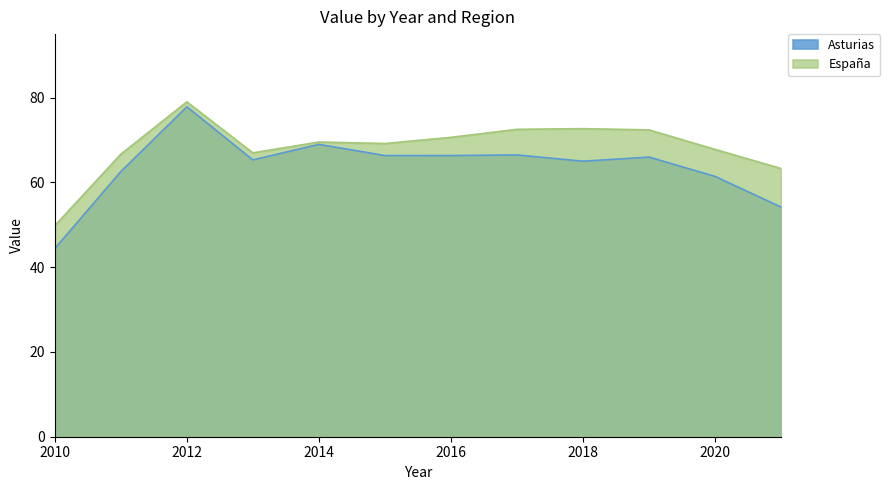

Which series changed the most between 2018 and 2019?

Asturias